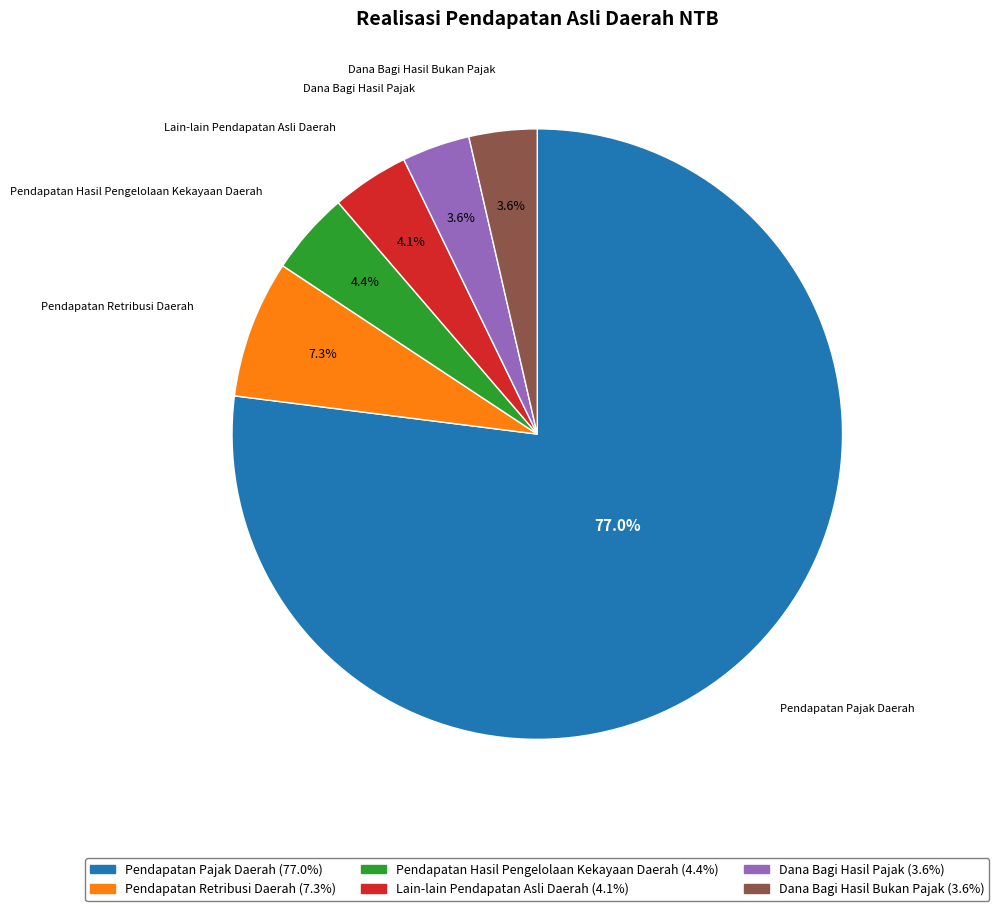

Is there a majority slice in this chart?

Yes